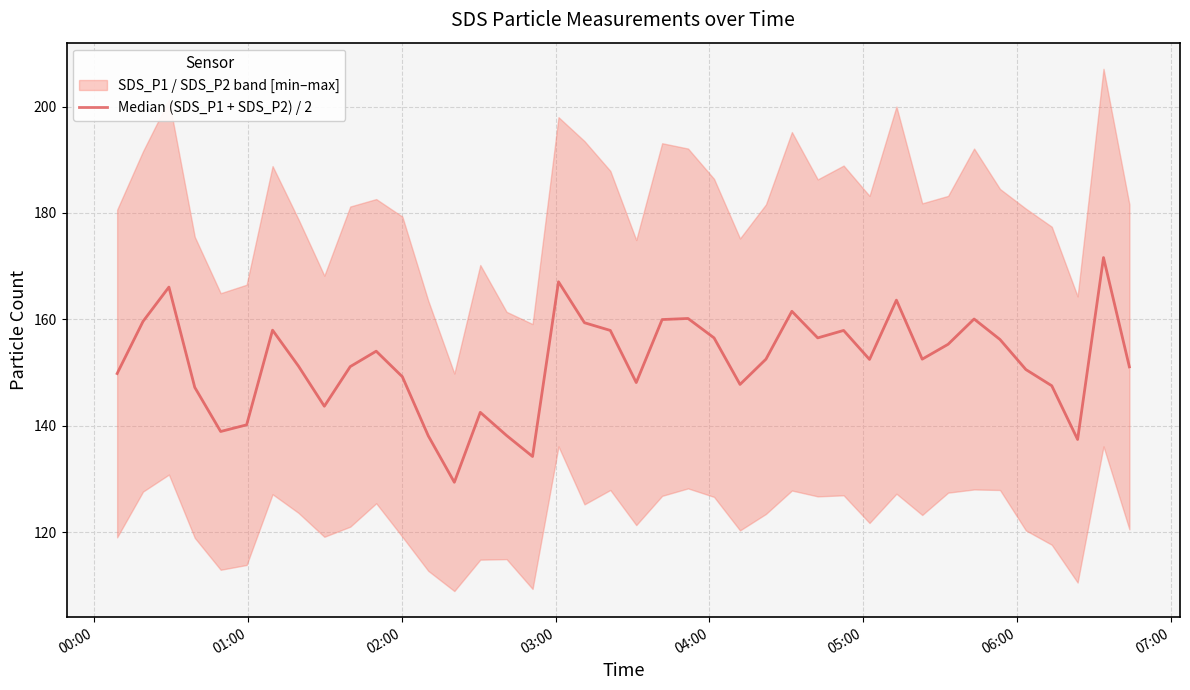

What is the average value?

151.9